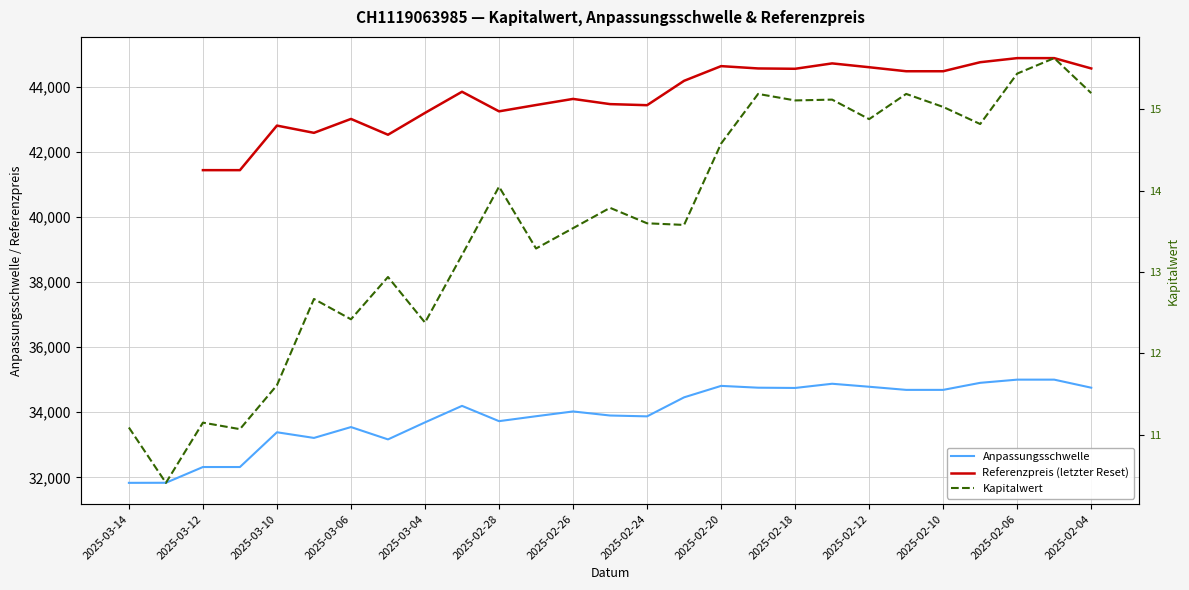

Is this an area chart (filled region under the line)?

No